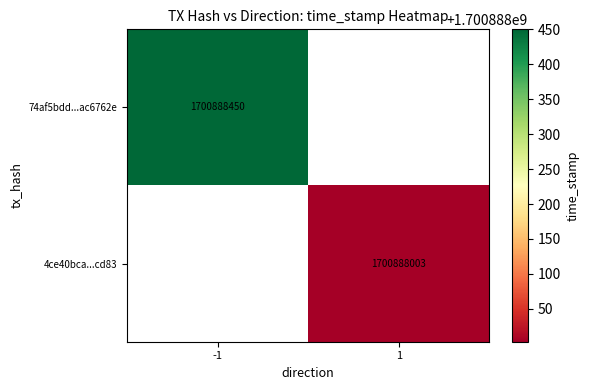

Between direction and time_stamp, which series saw the biggest shift?

74af5bdd827d90006596ae4ca6bf46f1ac6762e